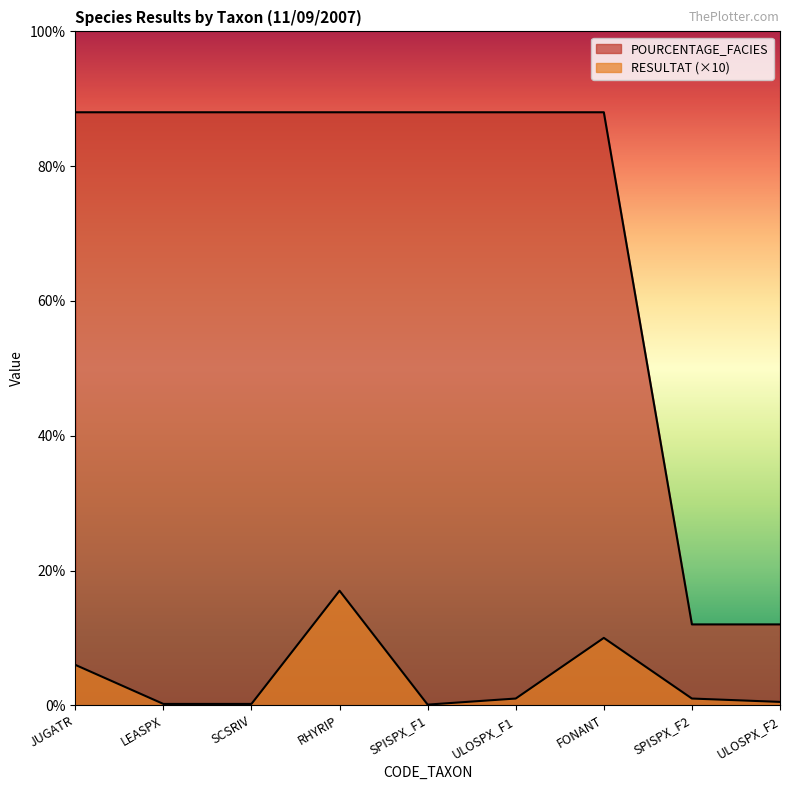

Reading left to right, list all the values displayed in this chart.

RESULTAT: 6.0	0.2	0.2	17.0	0.1	1.0	10.0	1.0	0.5
POURCENTAGE_FACIES: 88.0	88.0	88.0	88.0	88.0	88.0	88.0	12.0	12.0